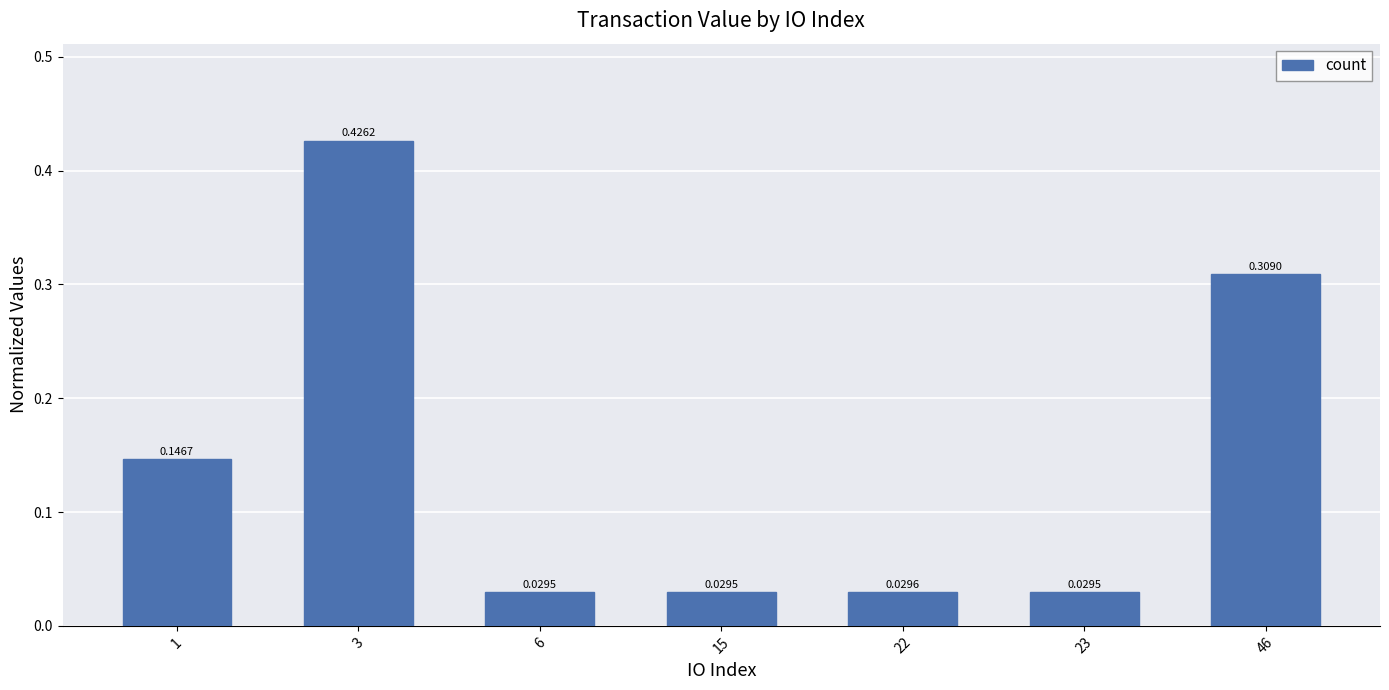

What is the change in value from 22 to 46?

+0.3